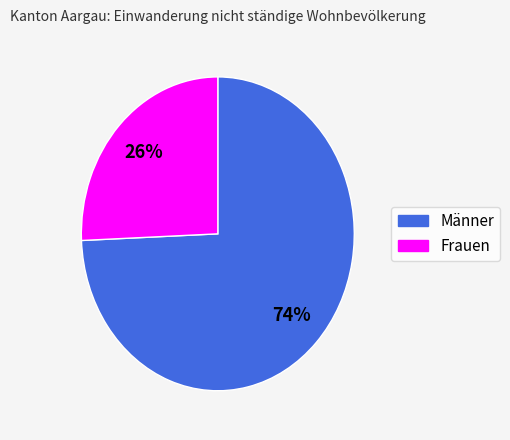

To the nearest percent, what percentage of the pie is Männer?

74%